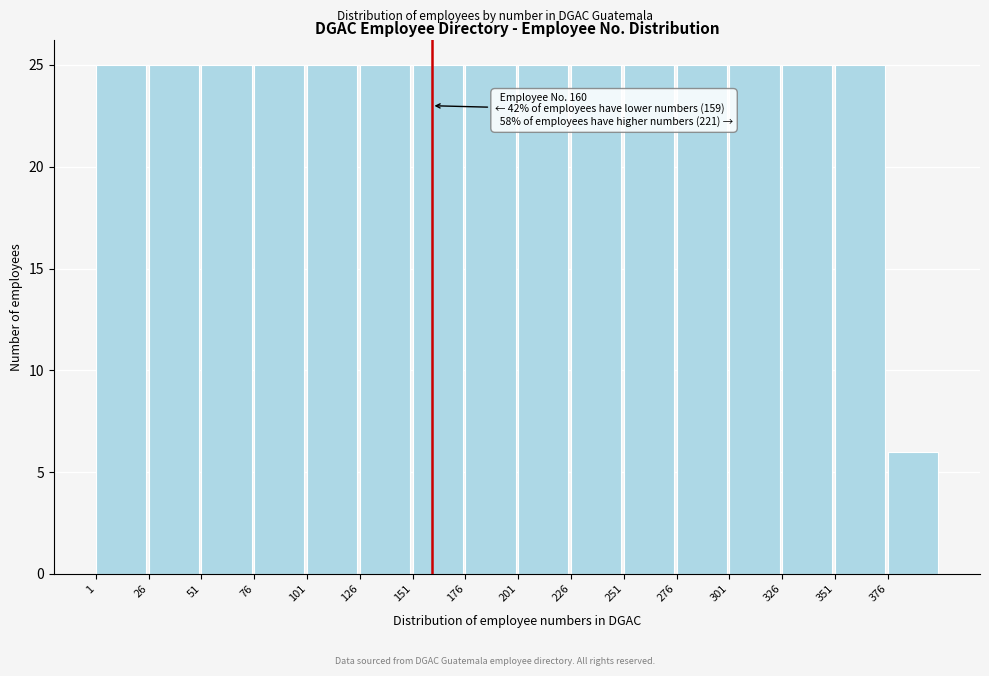

Reading left to right, extract all data points from this chart.

1=25	26=25	51=25	76=25	101=25	126=25	151=25	176=25	201=25	226=25	251=25	276=25	301=25	326=25	351=25	376=6